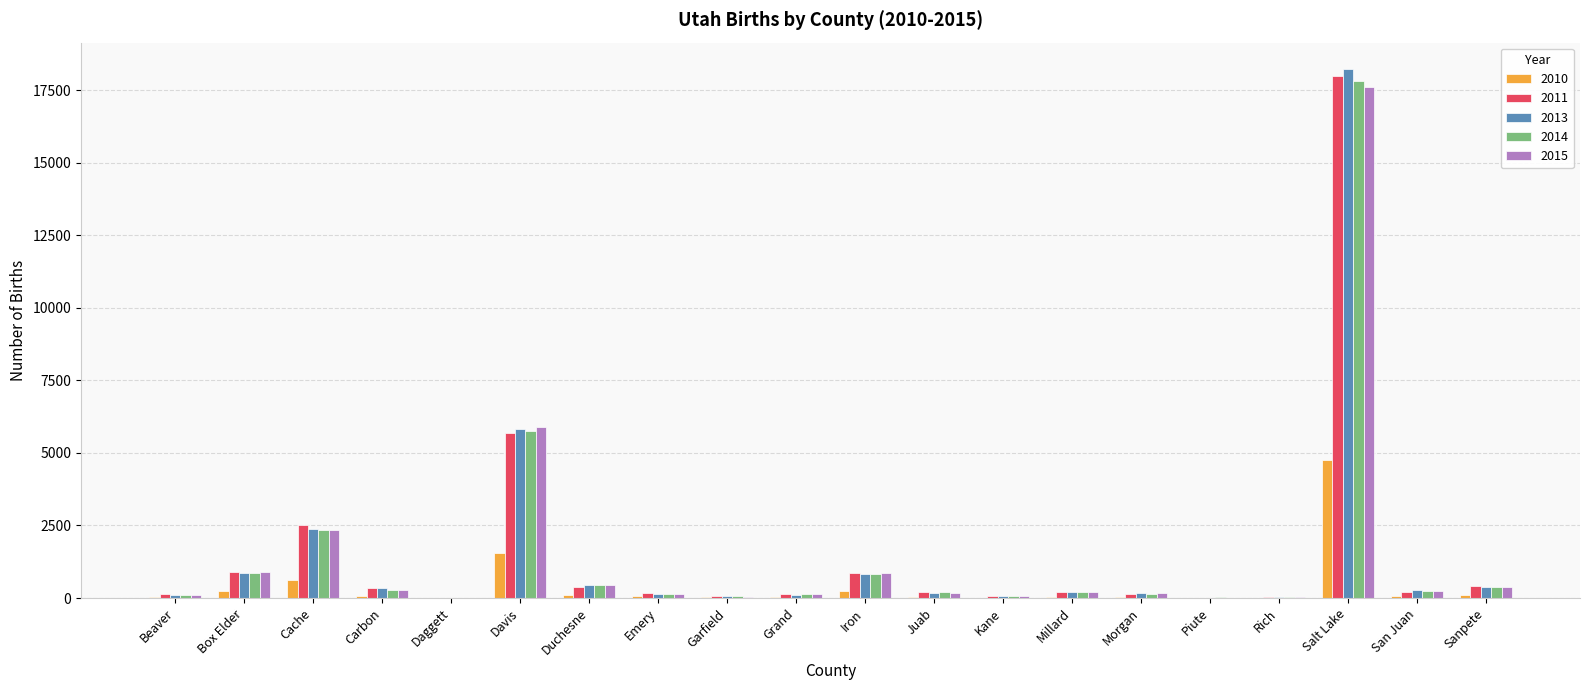

At which category does the chart reach its peak across all series?

Salt Lake